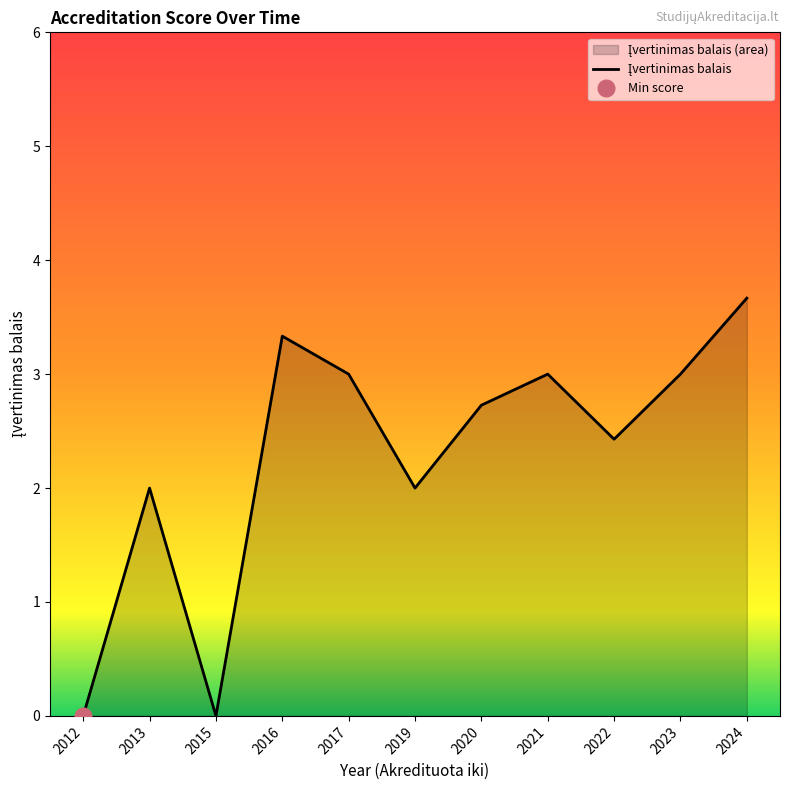

Between 2024 and 2020, which is larger?

2024